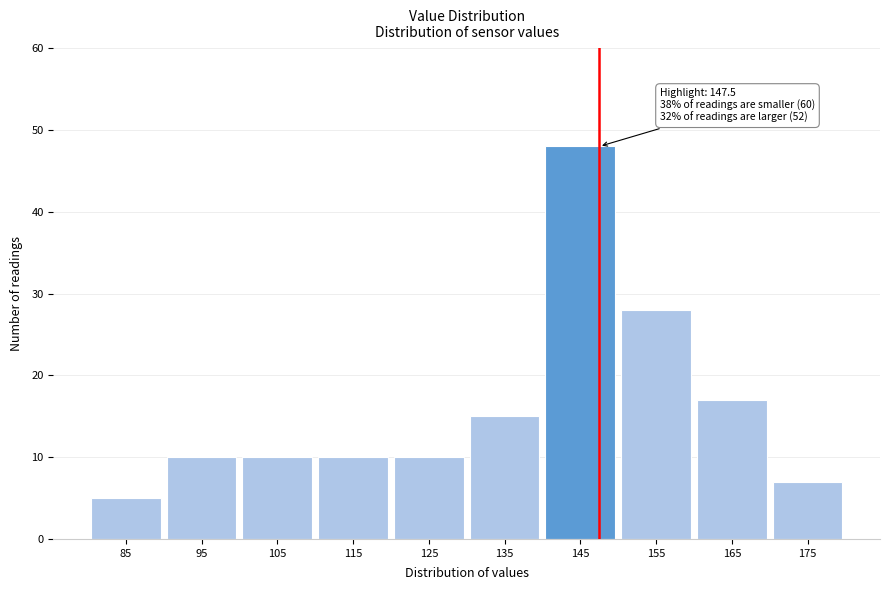

Which range on the x-axis has the tallest bar?

140 to 150